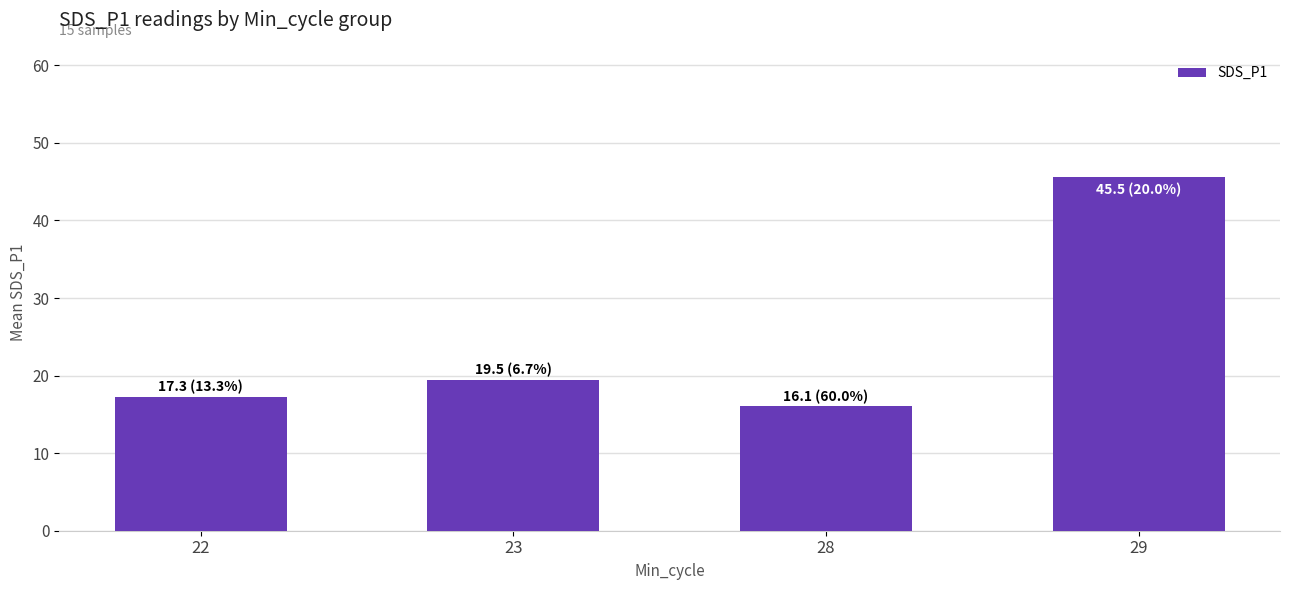

What value does the data have at 23?

19.5